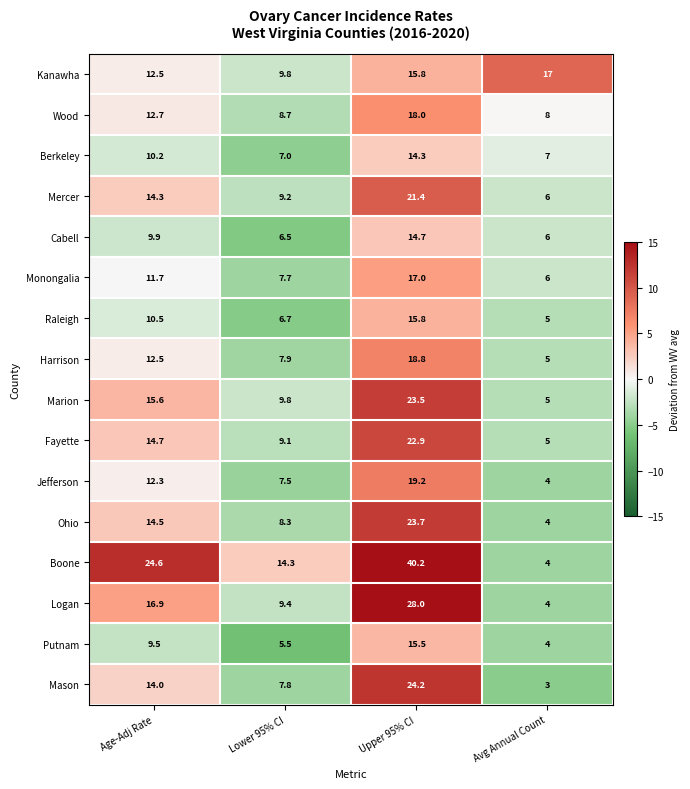

What is the spread (max minus min) of values at Age-Adj Rate?

15.1